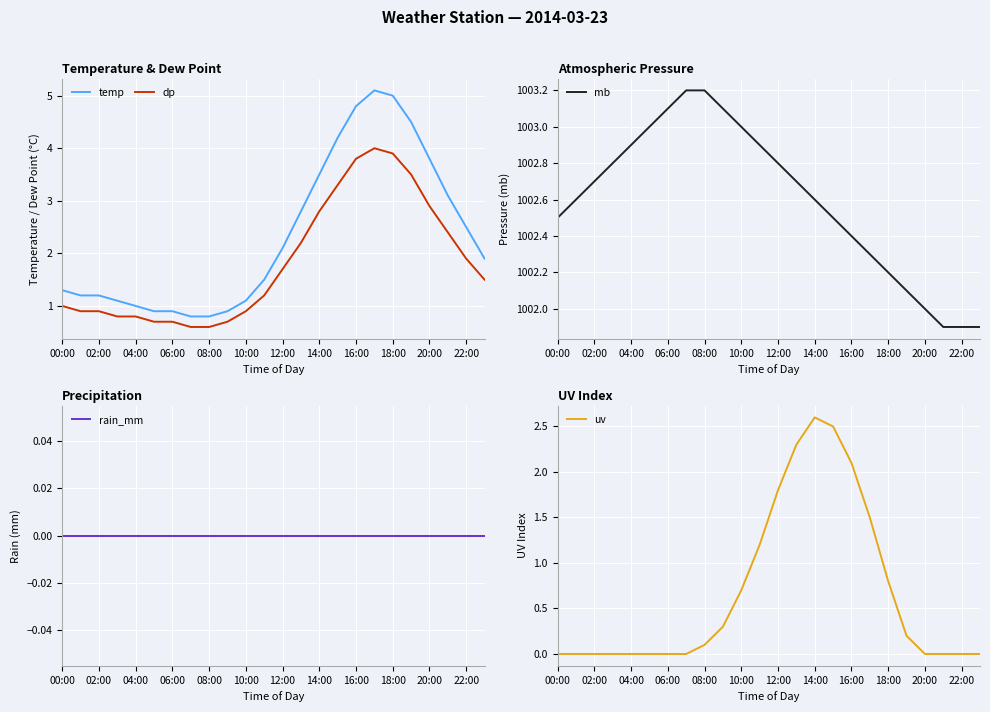

At how many categories does at least one series exceed 439?

24